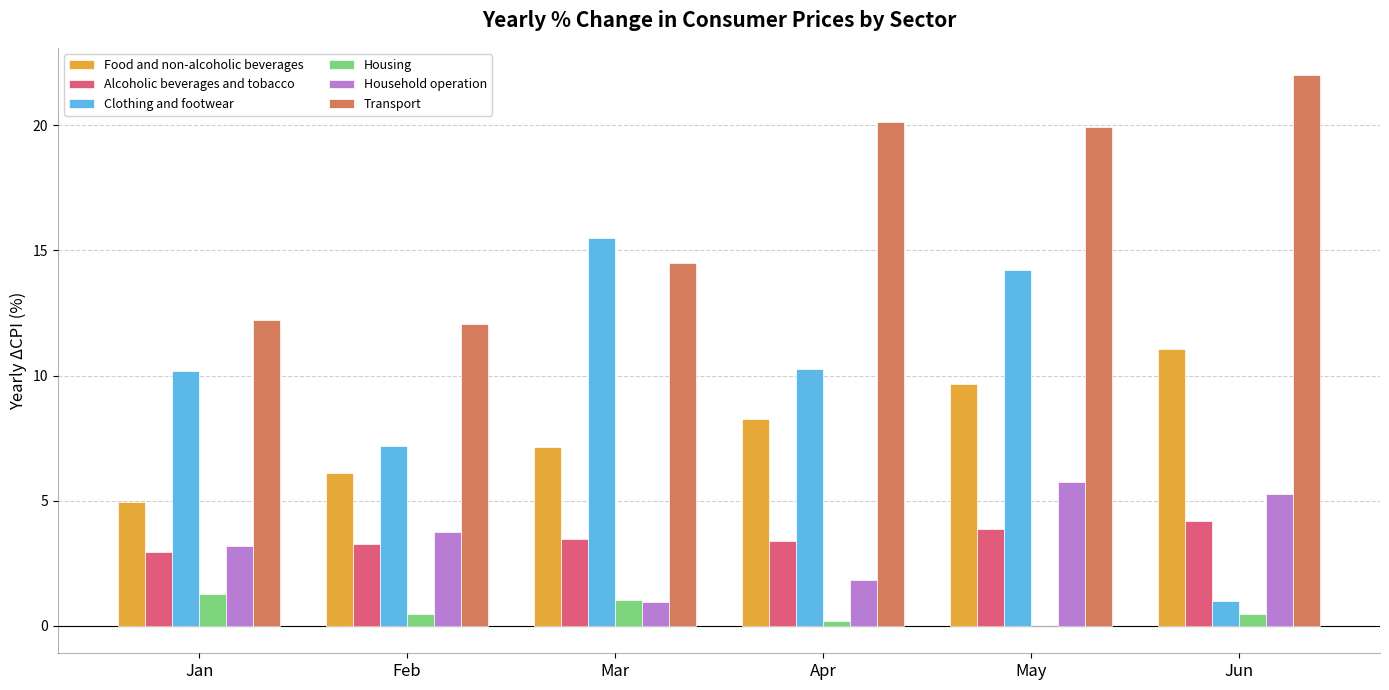

Which series has the largest total across all categories?

Transport